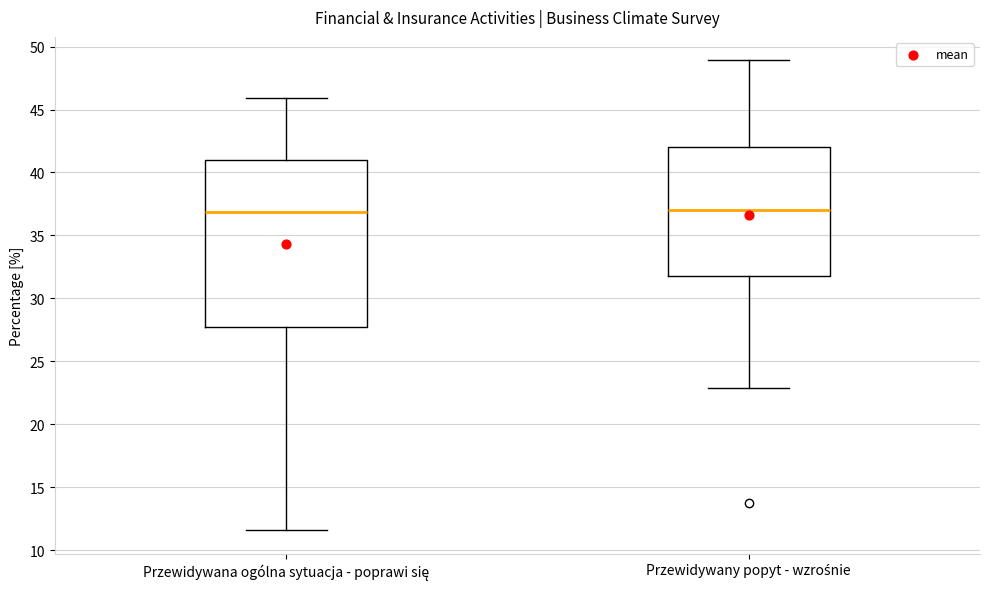

Reading left to right, transcribe this box plot: for each box, give where its median line is, the range the box spans, and where its two whiskers end, as read against the y-axis. The values are not printed on the chart, so give them approximately, as read against the axis.

Przewidywana ogólna sytuacja - poprawi się: median 37.0, box 27.5 to 41.0, whiskers 11.5 to 46.0
Przewidywany popyt - wzrośnie: median 37.0, box 32.0 to 42.0, whiskers 23.0 to 49.0